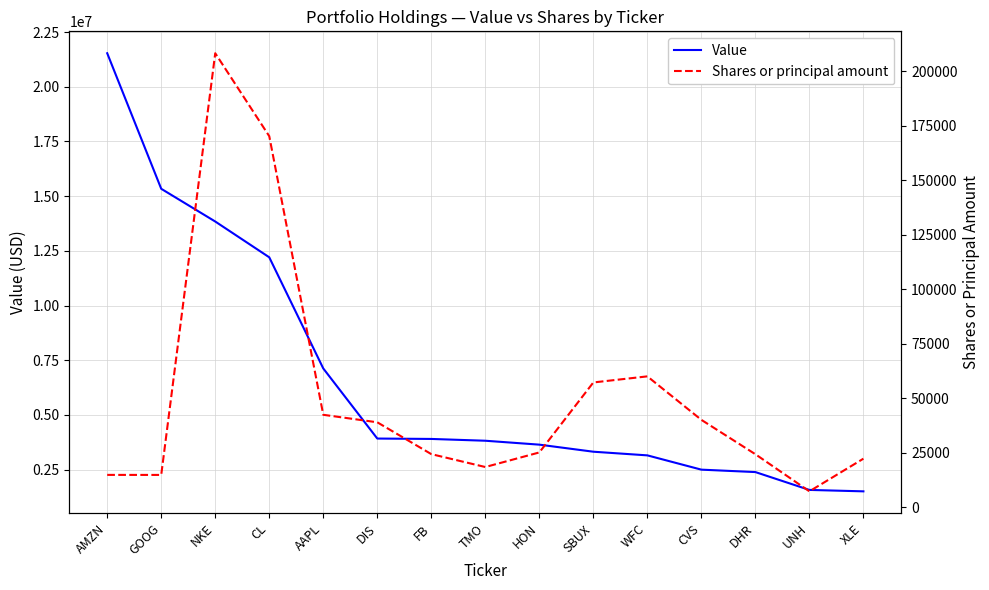

How many distinct data groups are displayed?

2